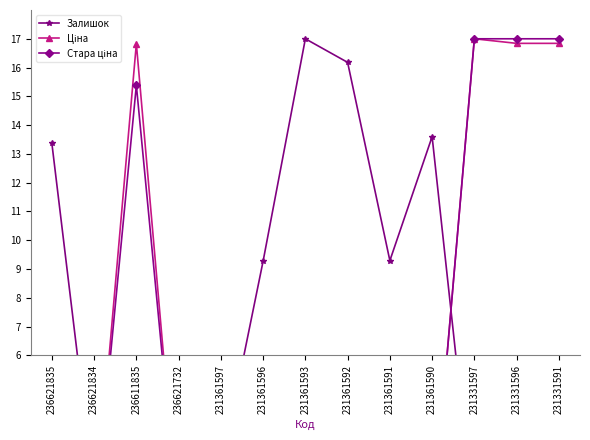

Where does the Залишок series first go above 2?

236621835